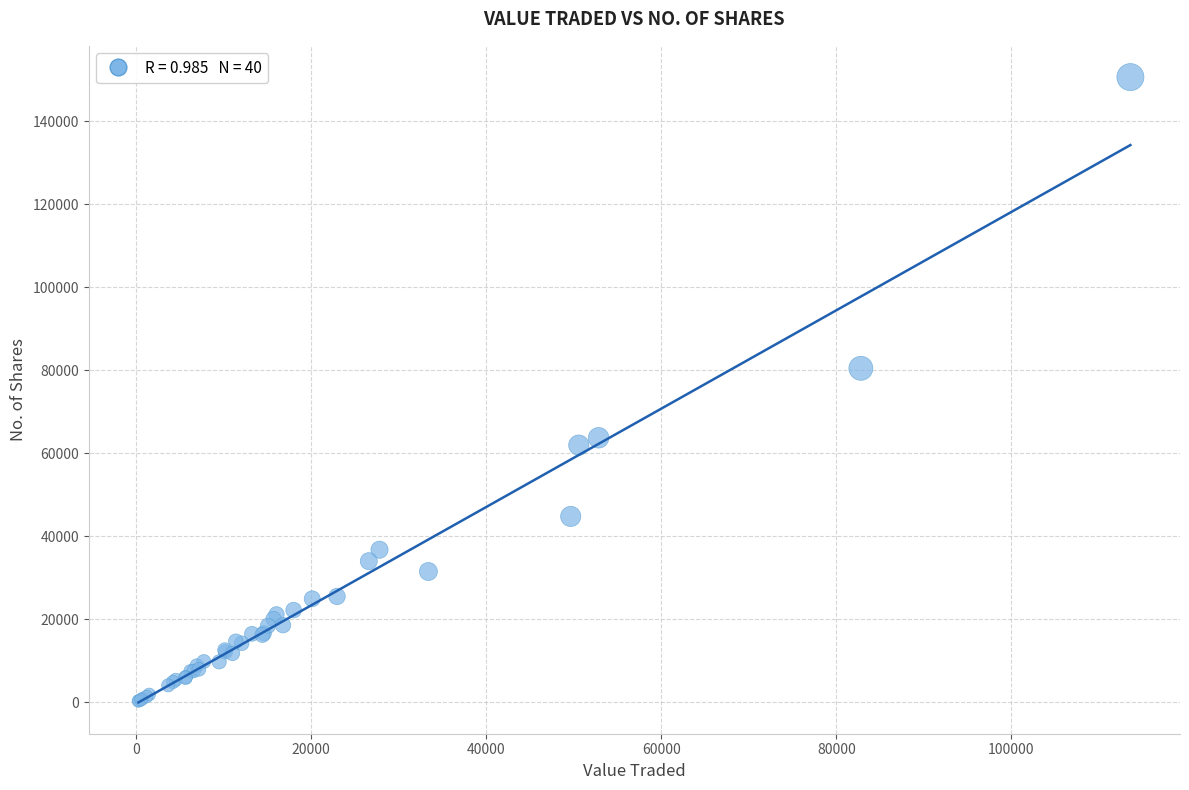

What Y value in the scatter plot is closest to 75471?

80468